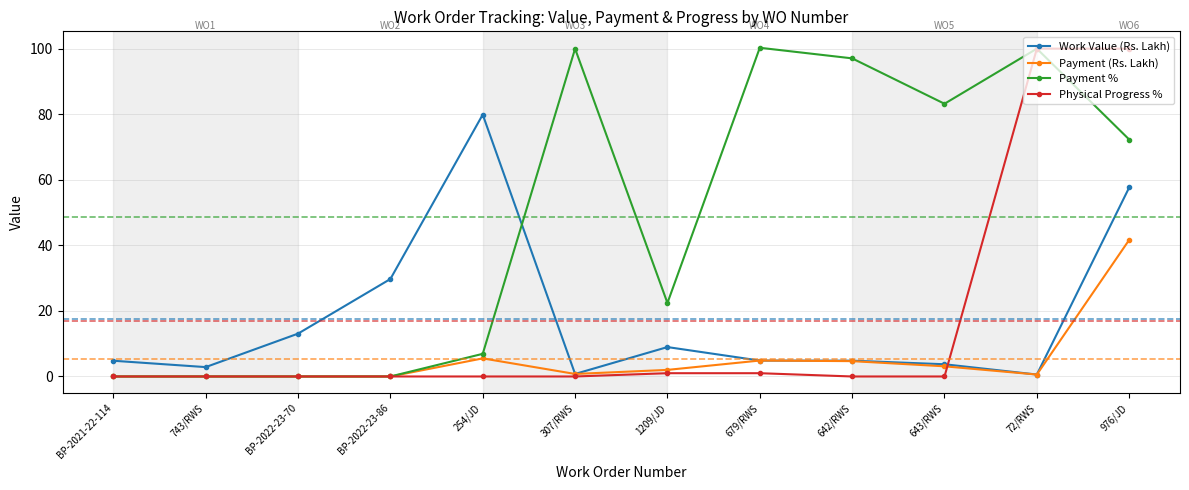

Is it true that Work Value (Rs. Lakh) equals 9.0 at 1209/JD?

True